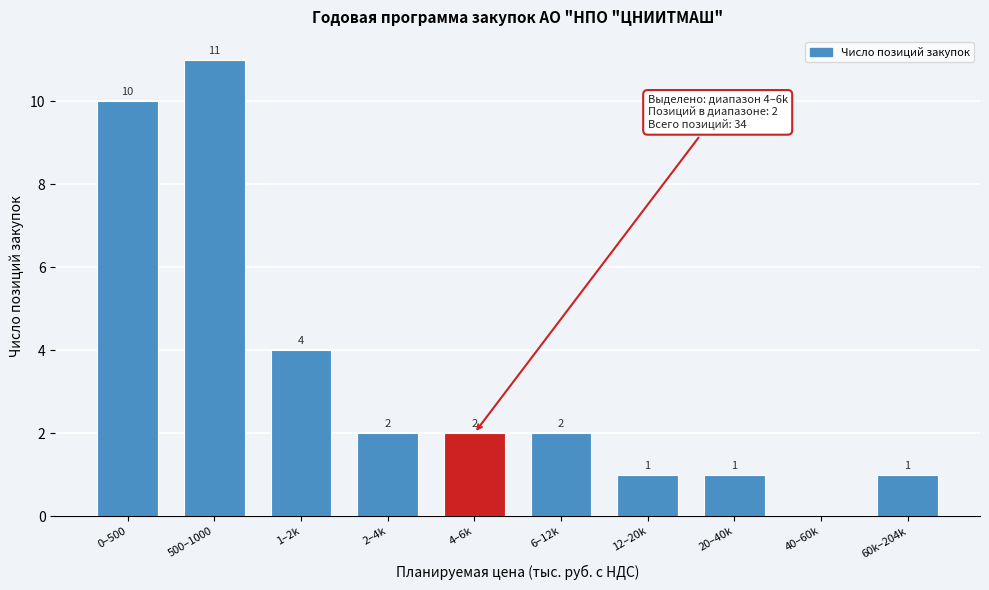

Reading left to right, extract all data points from this chart.

0–500=10	500–1000=11	1–2k=4	2–4k=2	4–6k=2	6–12k=2	12–20k=1	20–40k=1	40–60k=0	60k–204k=1